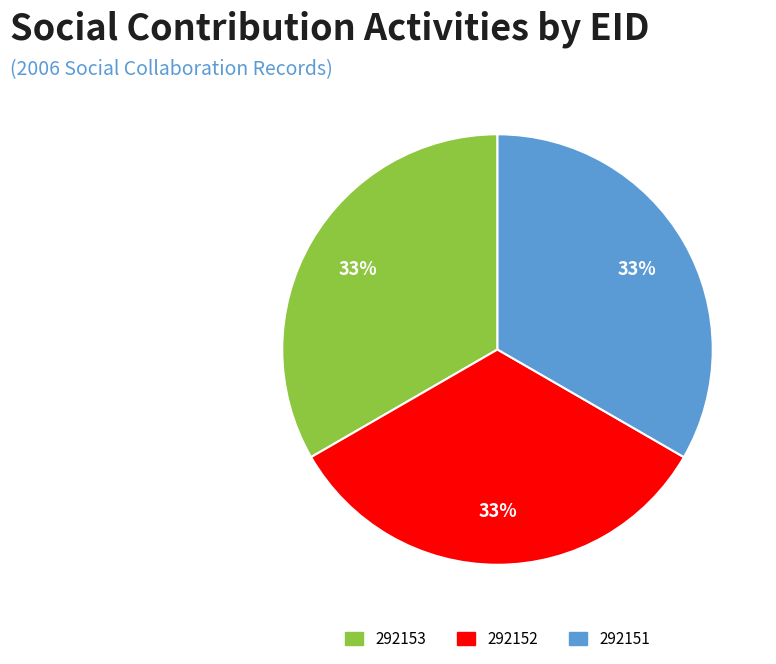

Combined, do 292153 and 292152 account for over 50%?

Yes